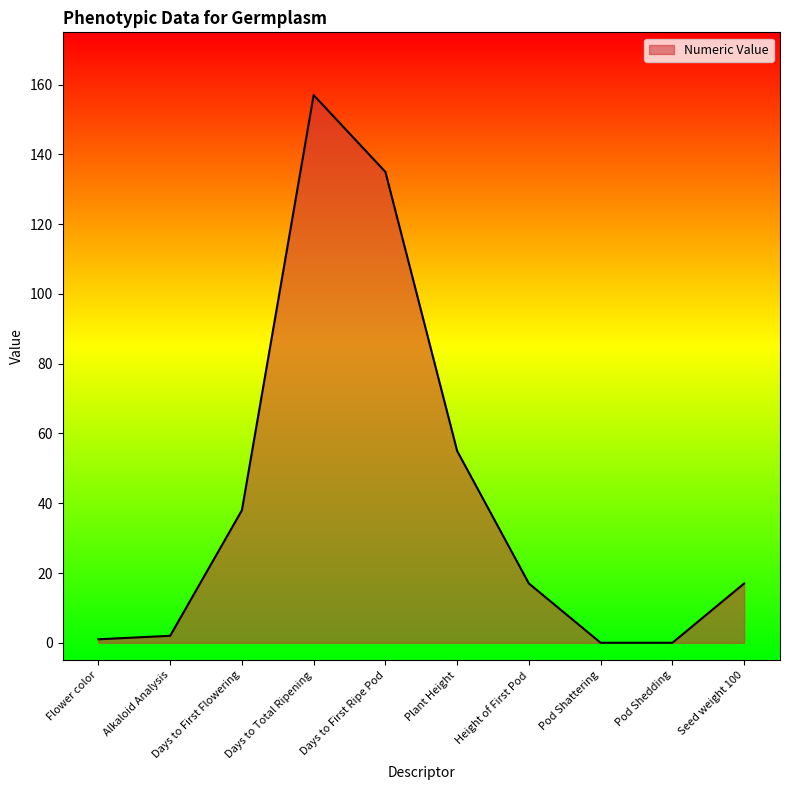

The chart shows a value of 94 at Plant Height. True or false?

False